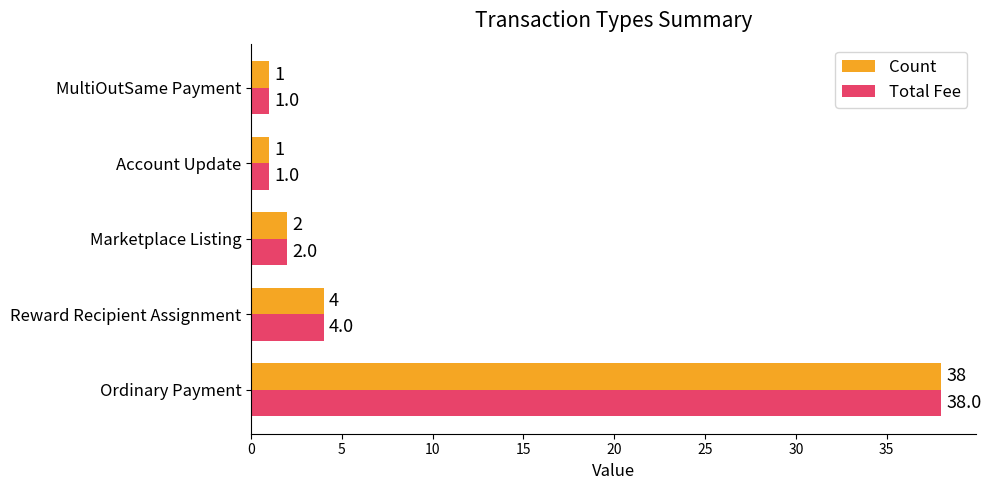

What is the difference between the second highest and minimum values in the Total Fee series?

3